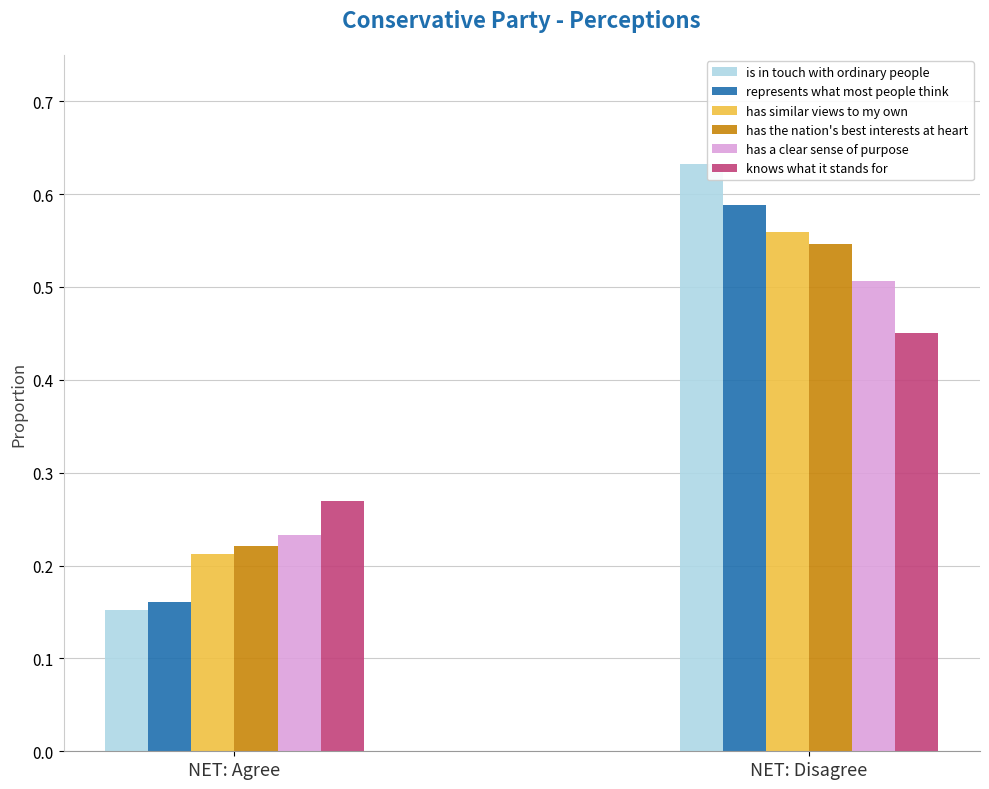

How many distinct data groups are displayed?

6